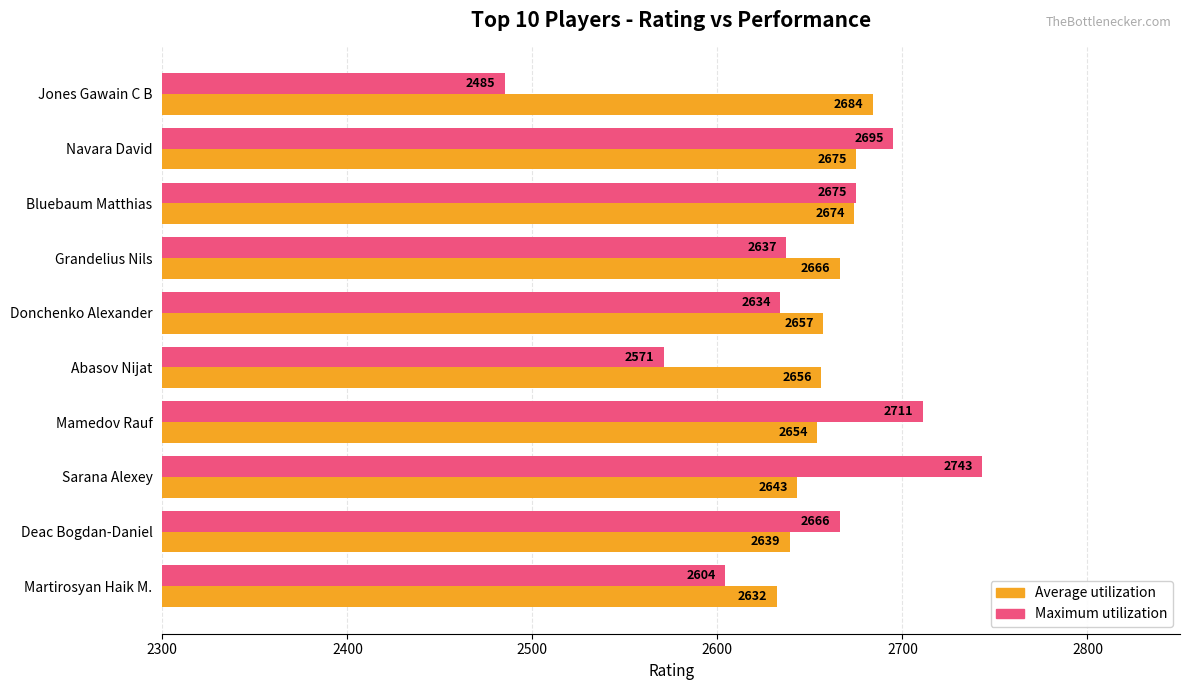

What is the total value across all series at Mamedov Rauf?

5365